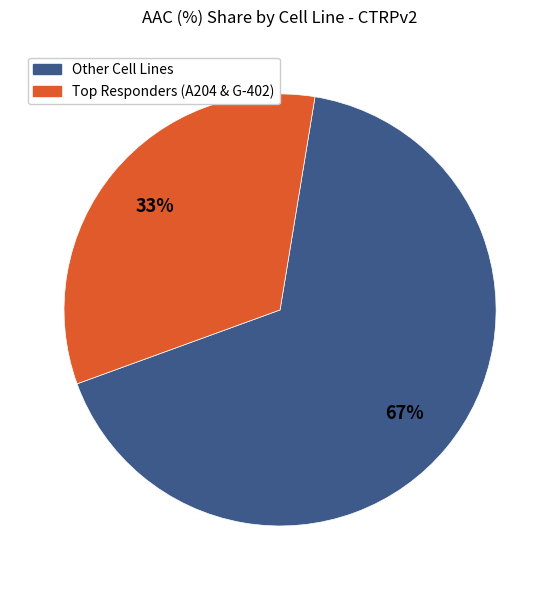

Is there any slice that represents more than half of the pie?

Yes